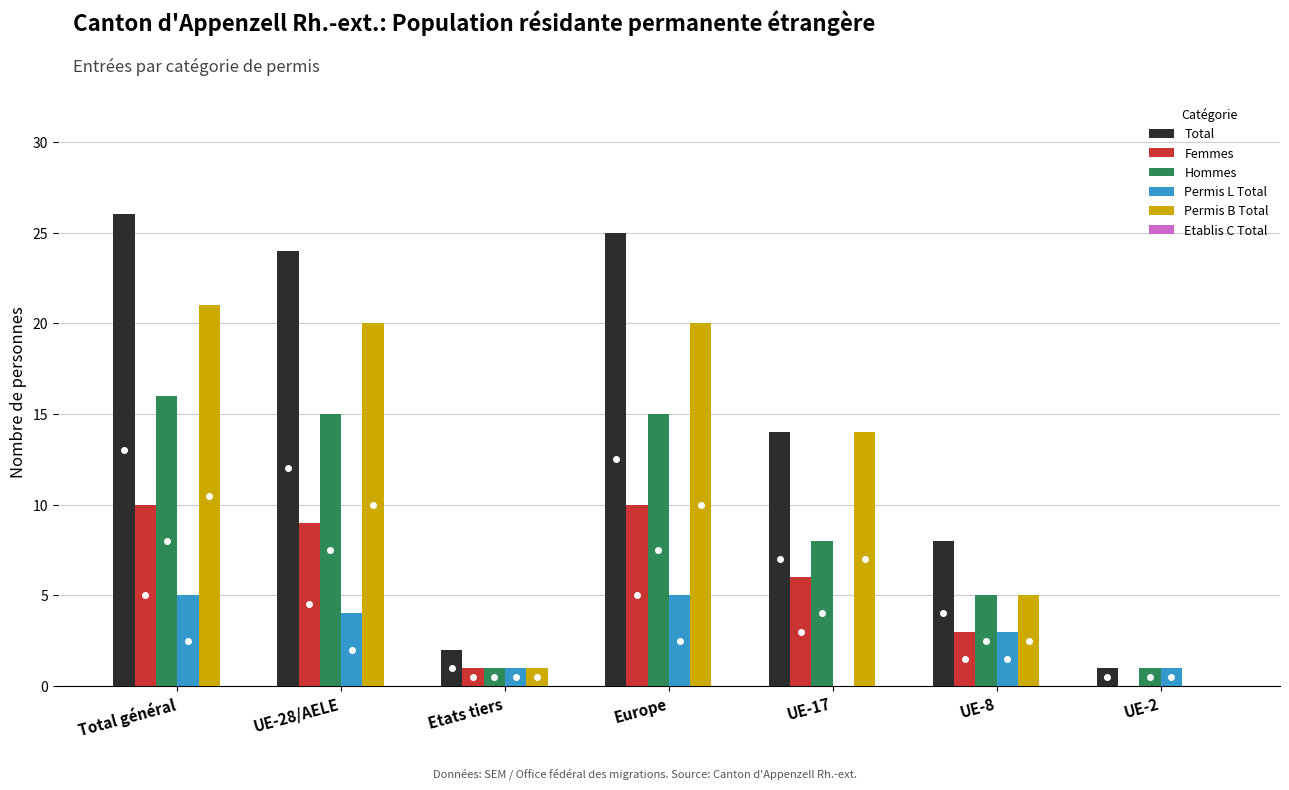

Which series has the largest total across all categories?

Total